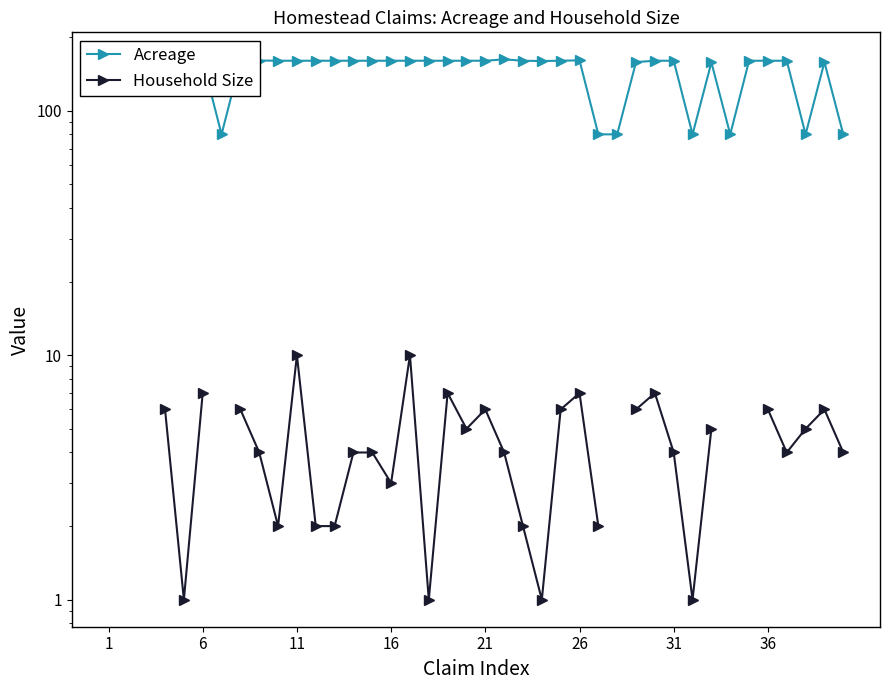

True or false: Household Size and Acreage cross at least once.

False